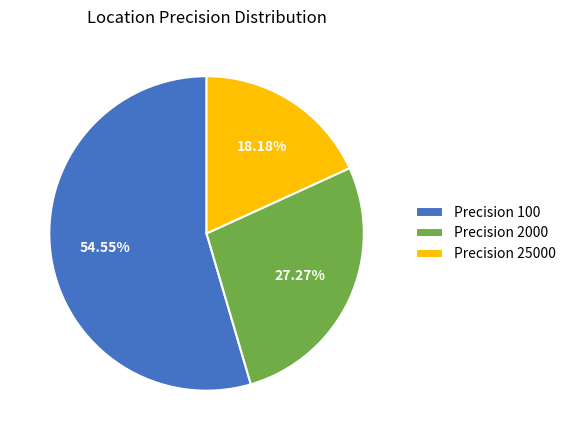

Approximately how many times larger is the value at Precision 25000 compared to Precision 2000?

0.7